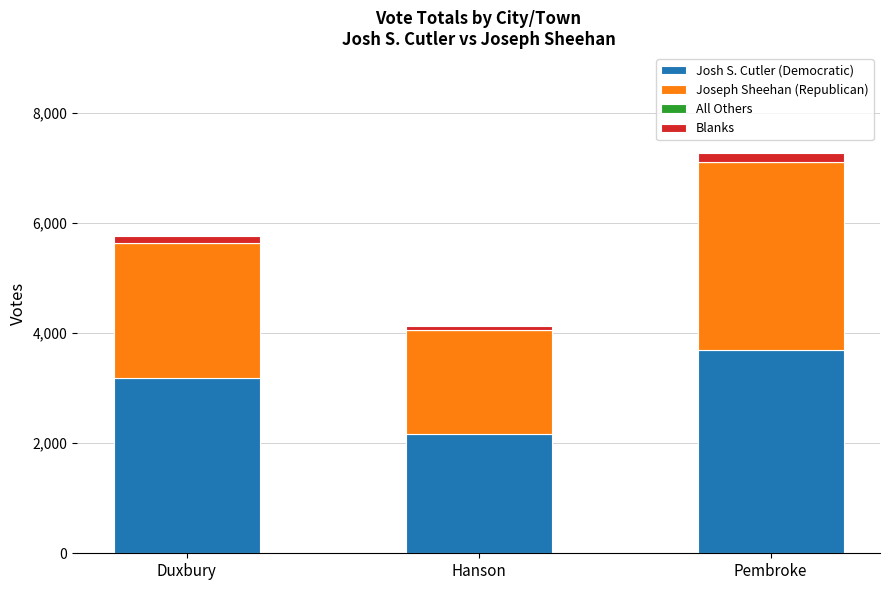

The value of Josh S. Cutler (Democratic) at Duxbury is 4988. True or false?

False